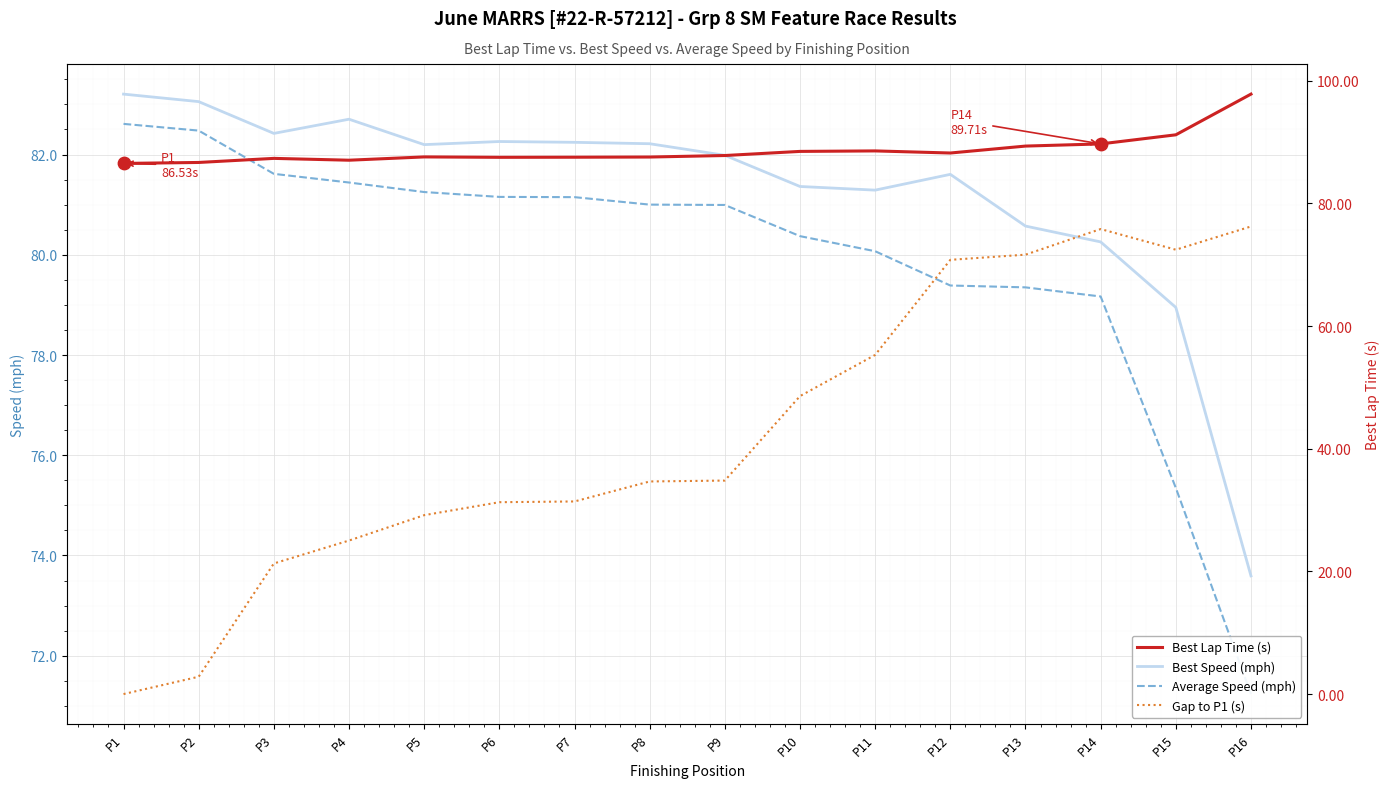

Is the value of Gap to P1 (s) at P4 greater than the value of Best Speed (mph) at P4?

No